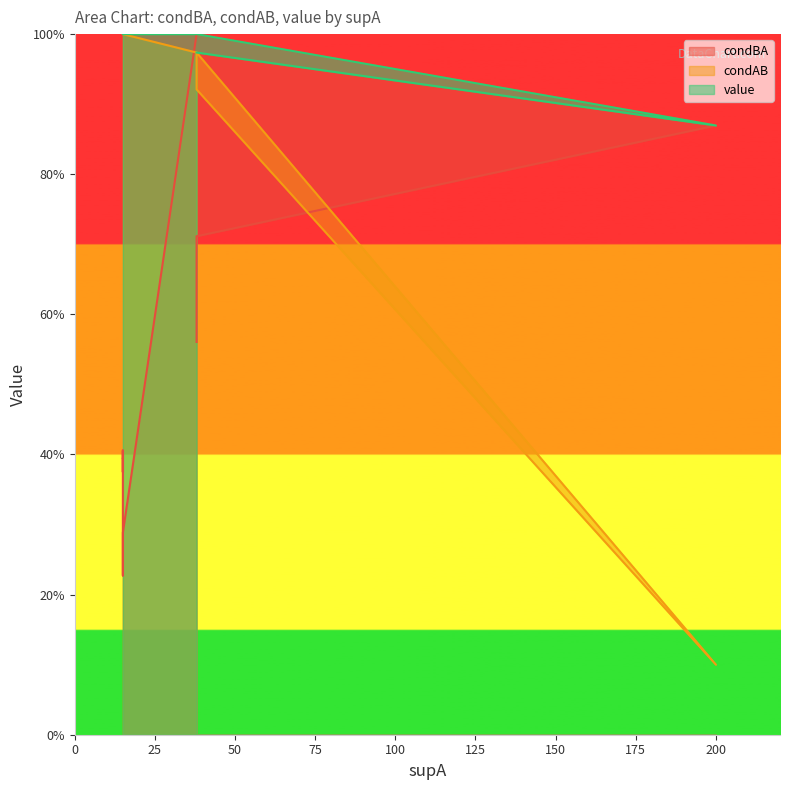

How many condBA values are between 0 and 1?

19